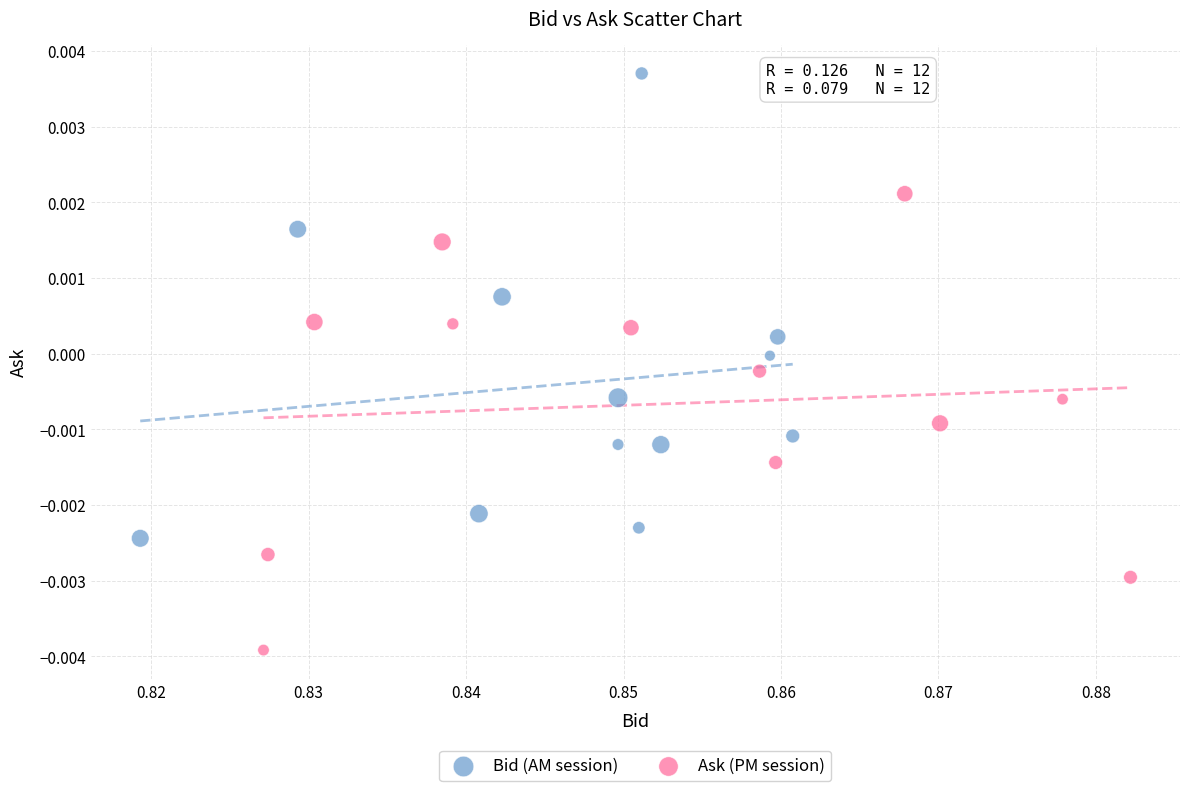

Which series reaches the minimum Y coordinate?

Ask (PM session)